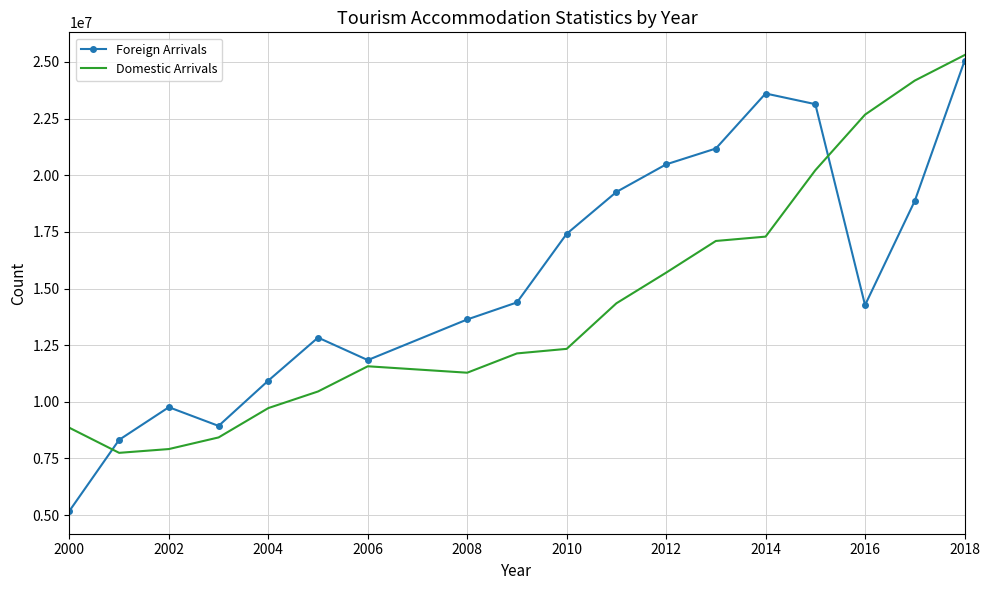

List the series in order of their peak value, highest first.

Domestic Arrivals, Foreign Arrivals